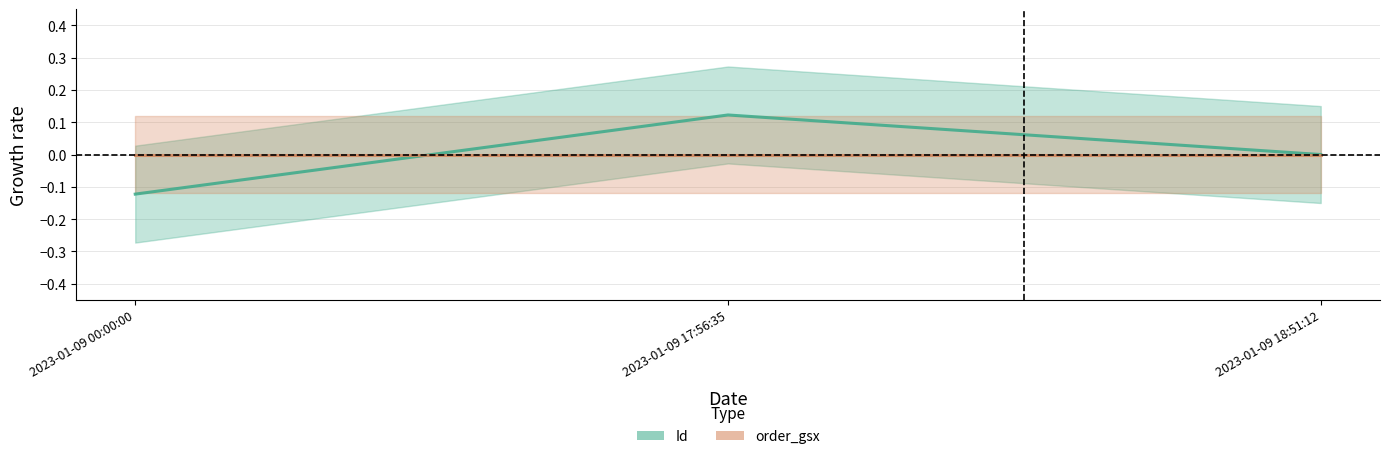

What position from the left is 2023-01-09 00:00:00?

1